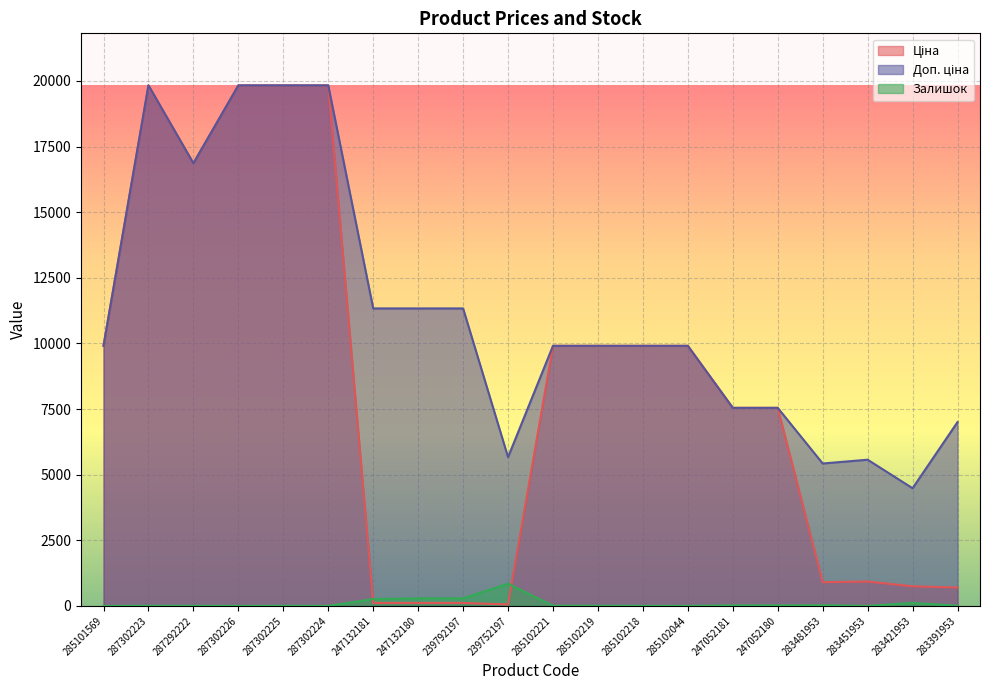

True or false: Залишок and Ціна cross at least once.

True